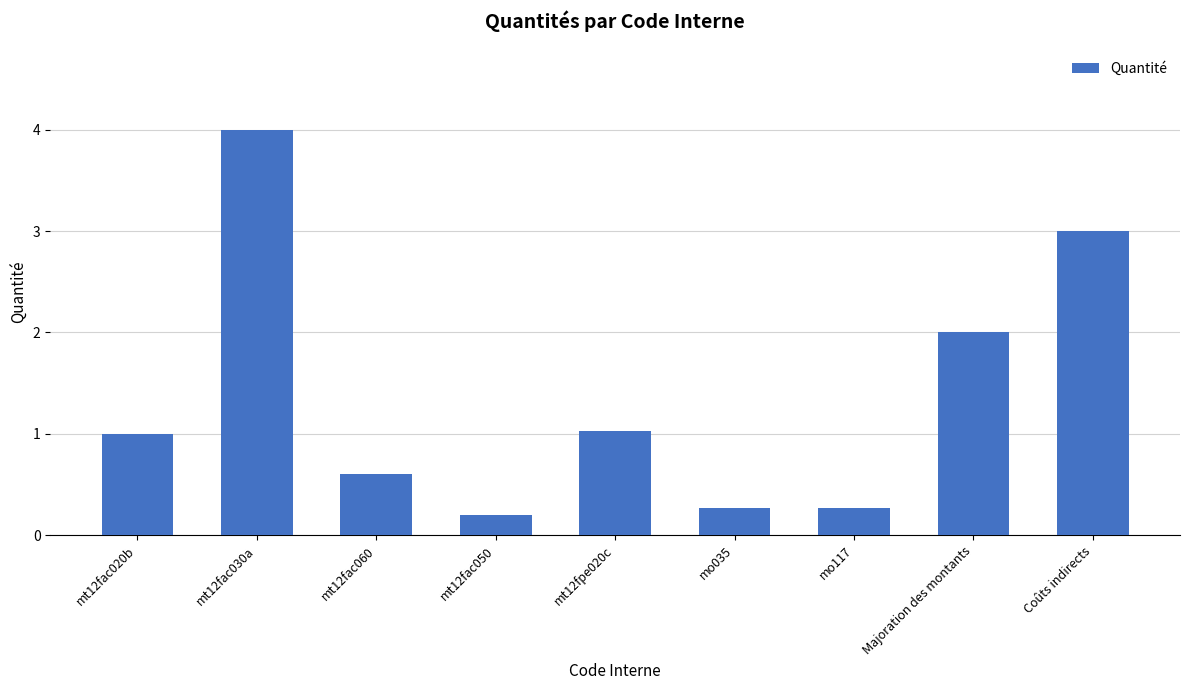

What is the average value?

1.4